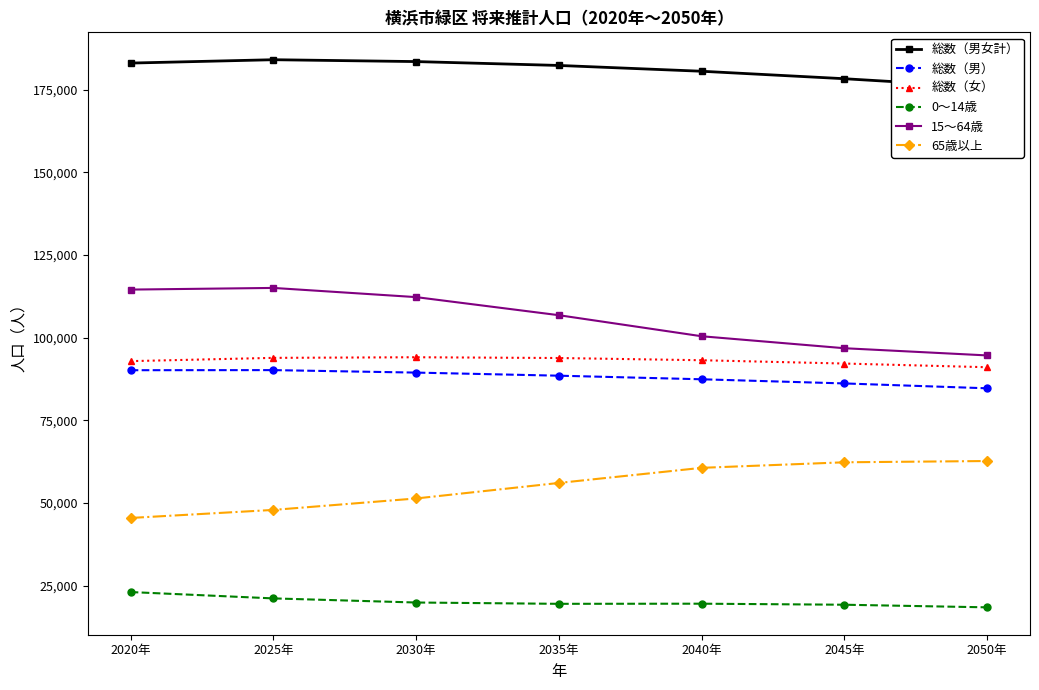

Reading left to right, transcribe all the data shown in this chart.

総数（男女計）: 2020年=183082	2025年=184100	2030年=183536	2035年=182366	2040年=180610	2045年=178351	2050年=175764
総数（男）: 2020年=90168	2025年=90197	2030年=89446	2035年=88509	2040年=87425	2045年=86166	2050年=84695
総数（女）: 2020年=92914	2025年=93903	2030年=94090	2035年=93857	2040年=93185	2045年=92185	2050年=91069
0～14歳: 2020年=23054	2025年=21135	2030年=19890	2035年=19494	2040年=19535	2045年=19220	2050年=18430
15～64歳: 2020年=114558	2025年=115060	2030年=112279	2035年=106809	2040年=100441	2045年=96819	2050年=94640
65歳以上: 2020年=45470	2025年=47905	2030年=51367	2035年=56063	2040年=60634	2045年=62312	2050年=62694